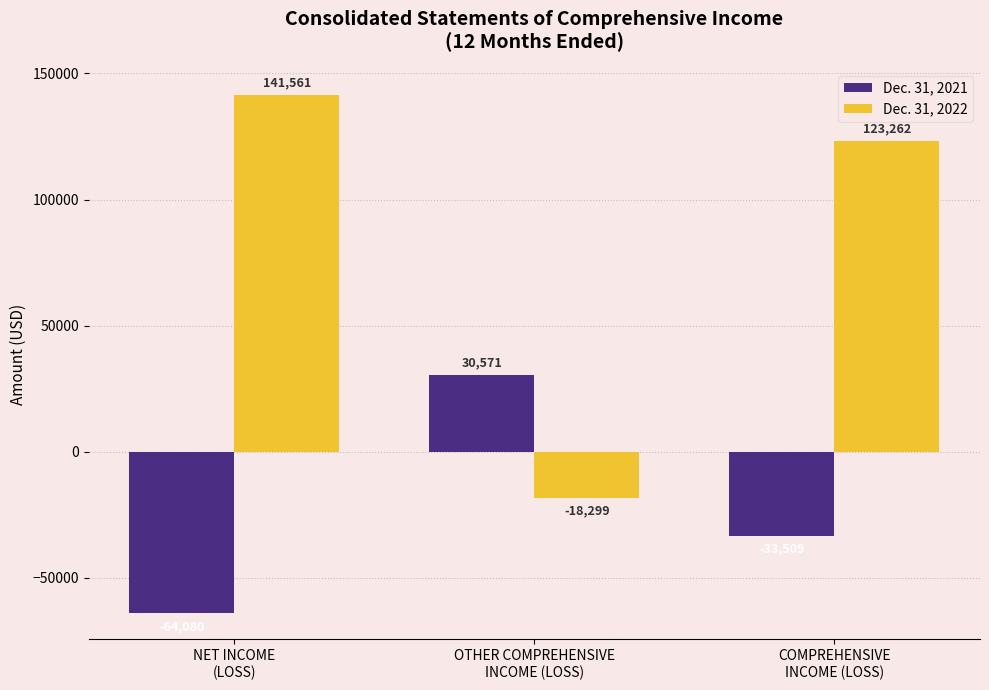

Which series has the largest total across all categories?

Dec. 31, 2022